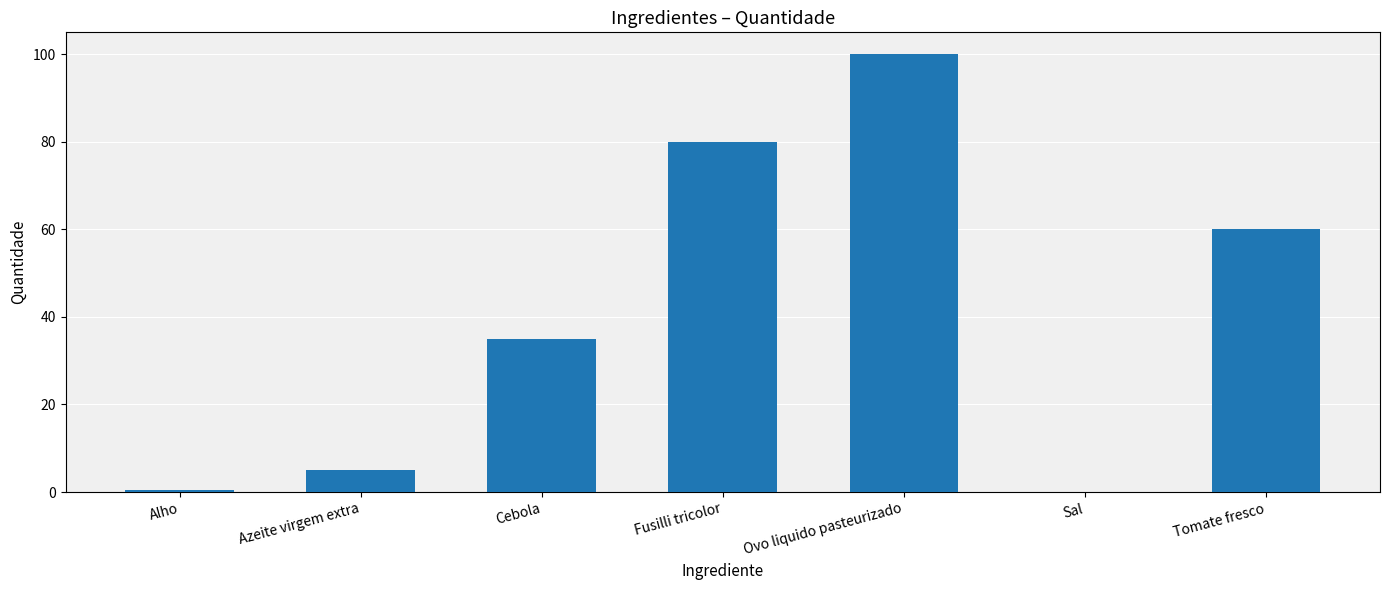

Is it true that the value at Ovo liquido pasteurizado is 38.4?

False